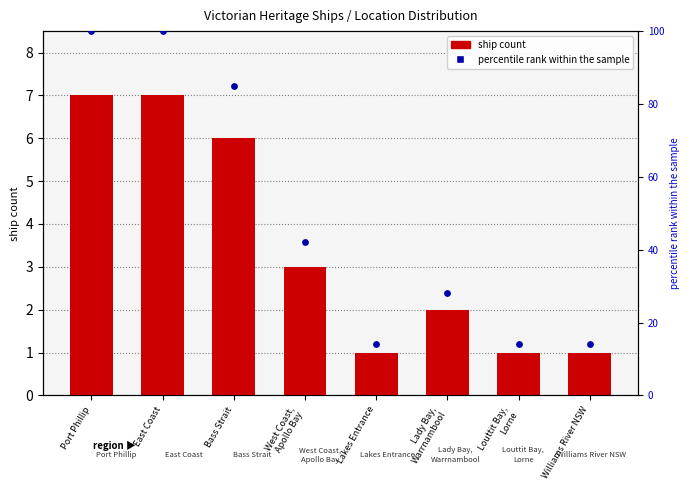

What is the ratio of the value at Bass Strait to the value at East Coast?

0.9